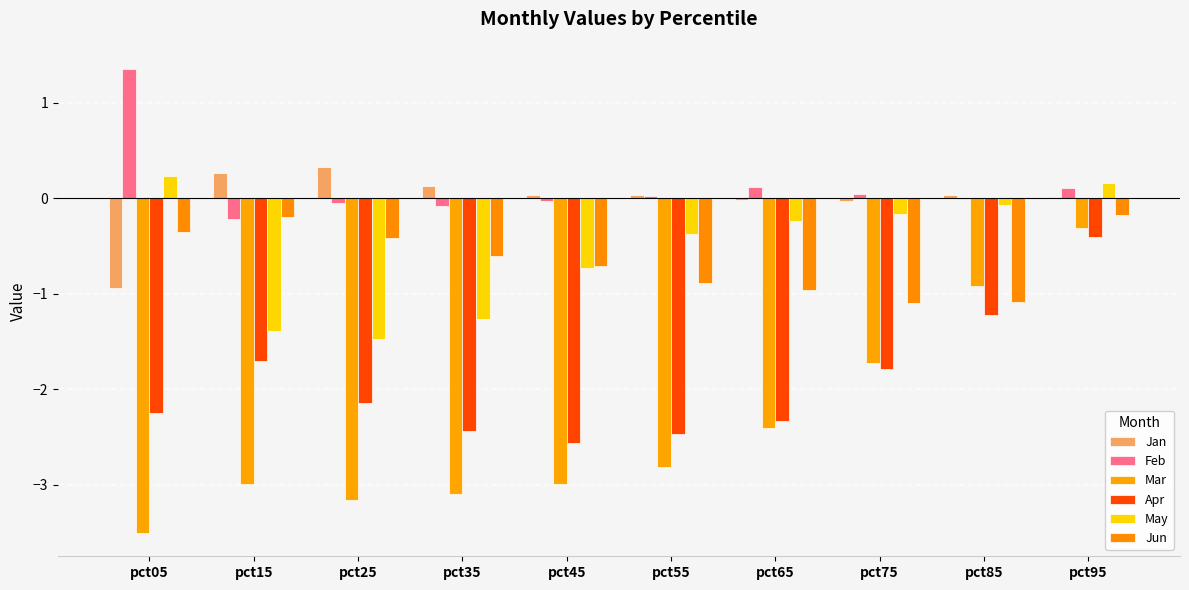

What is the average value of the Mar series?

-2.4